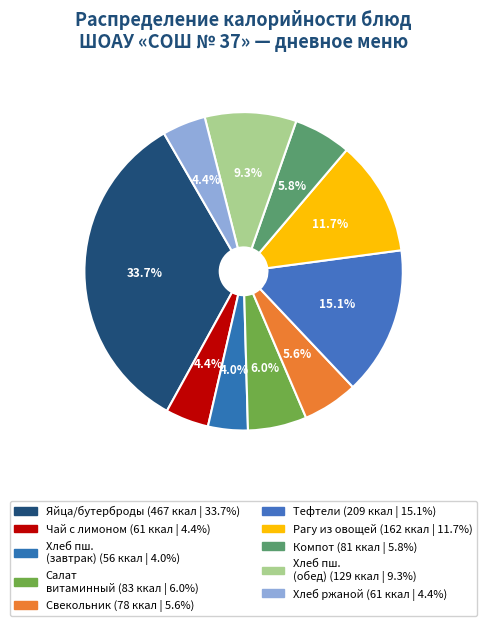

How many slices are in this pie chart?

10